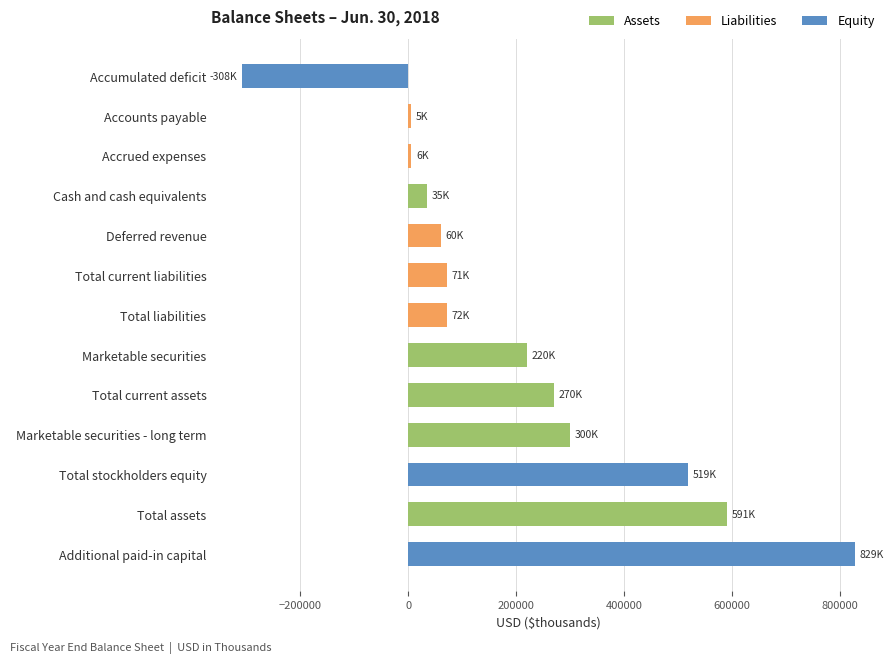

What are all the series names shown in the legend?

Assets, Liabilities, Equity